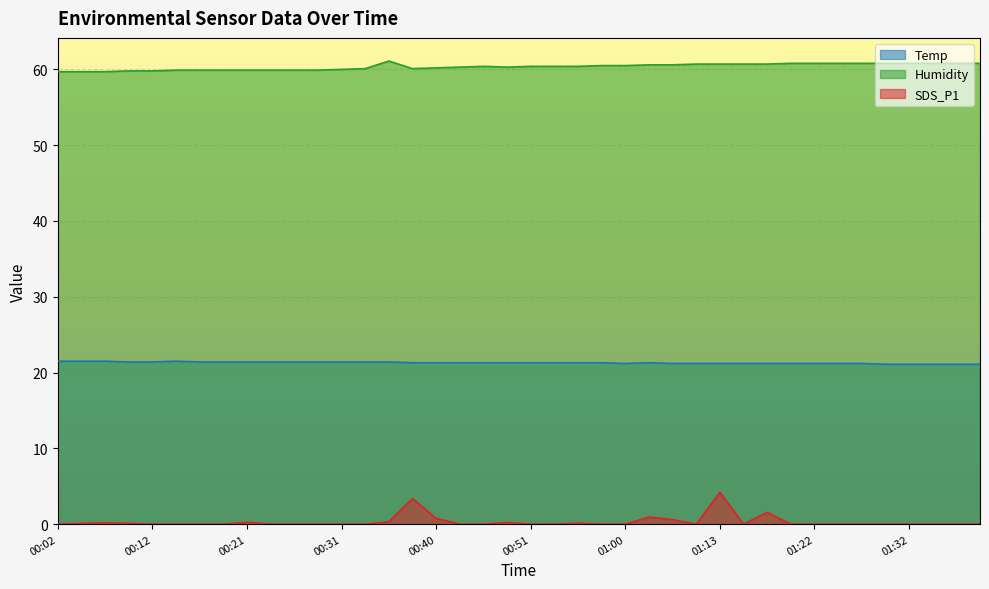

Where is the first local minimum for SDS_P1?

01:10